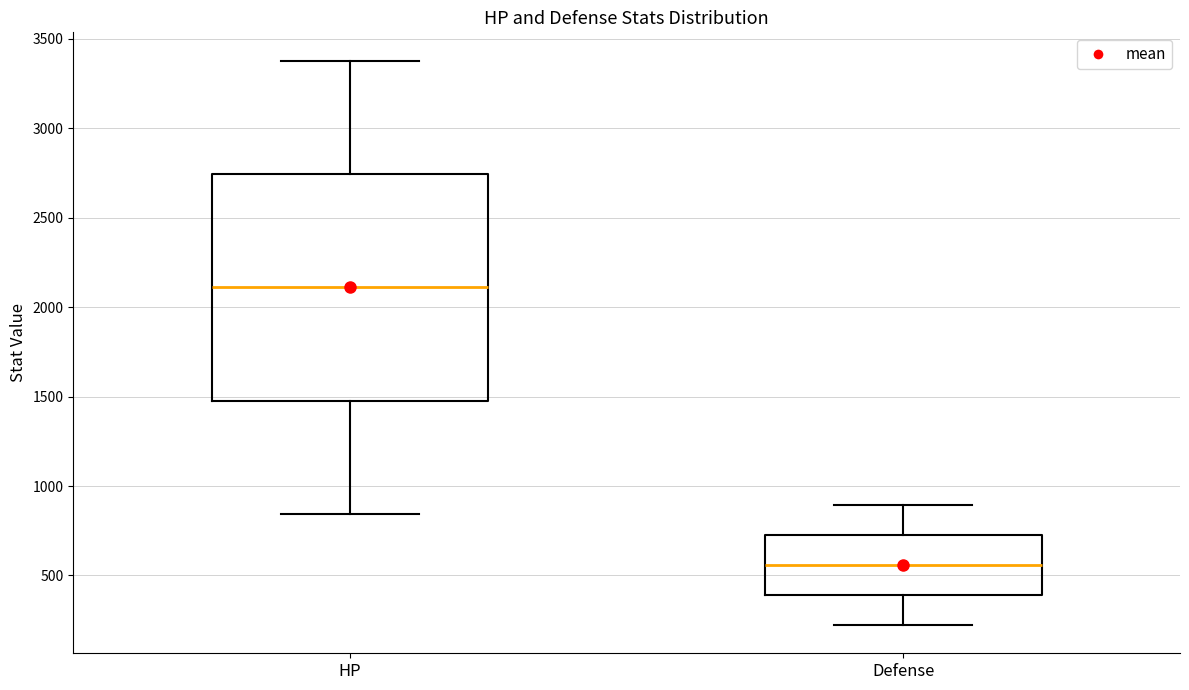

Which box's median line is the highest?

HP